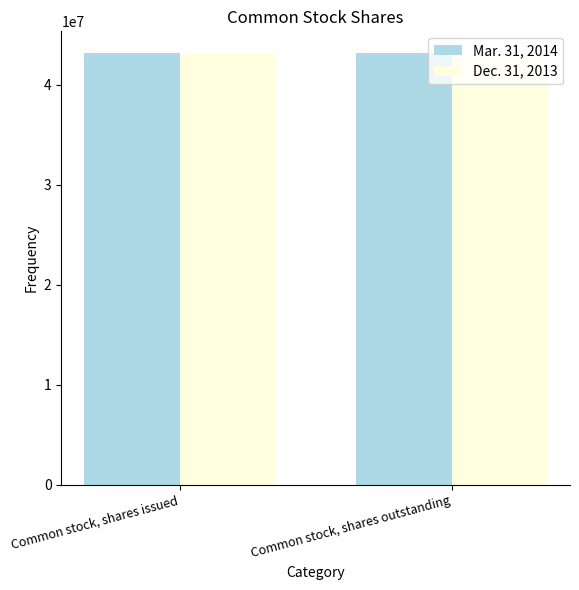

What is the difference between the highest and lowest values at Common stock, shares outstanding?

140000